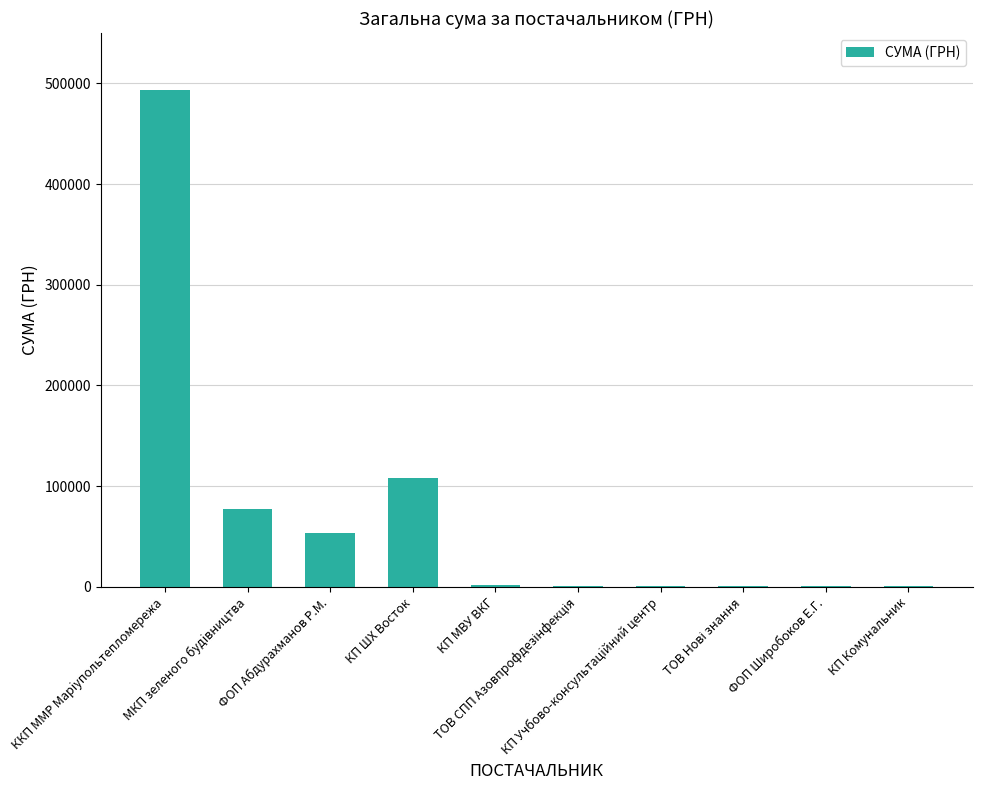

What is the greatest value displayed?

493634.5